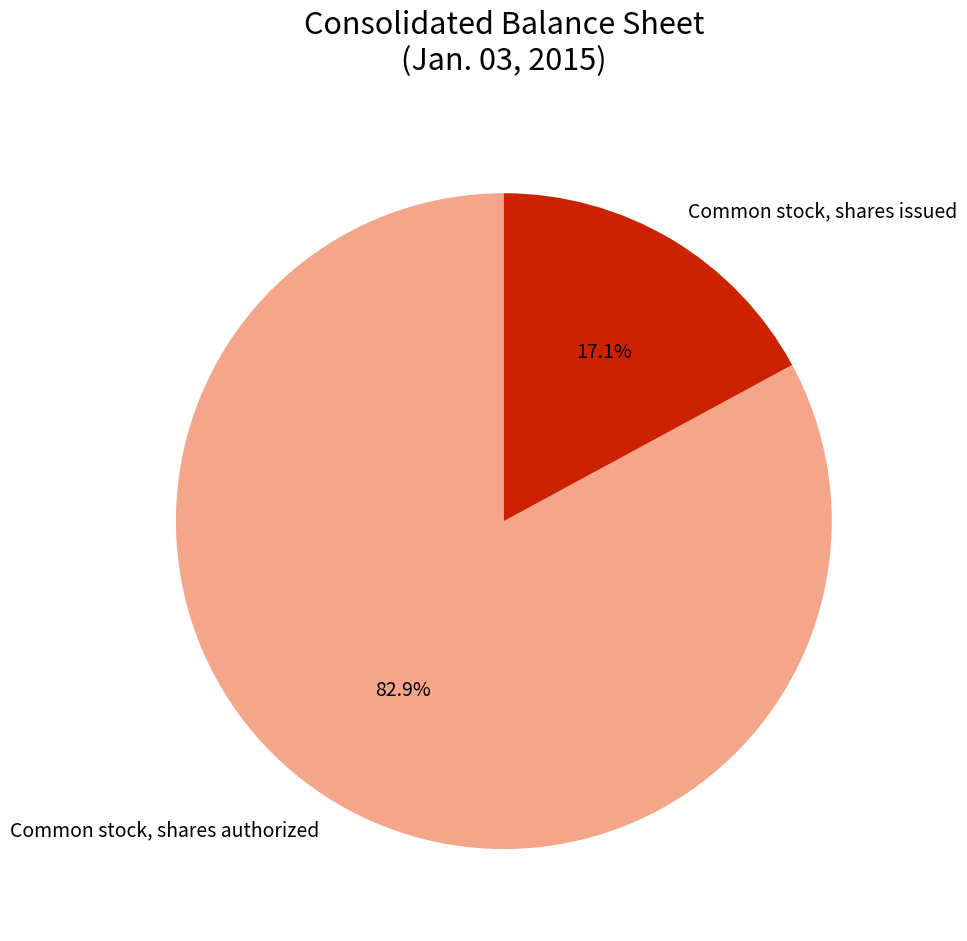

To the nearest percent, what is the combined percentage of Common stock, shares authorized and Common stock, shares issued?

100%